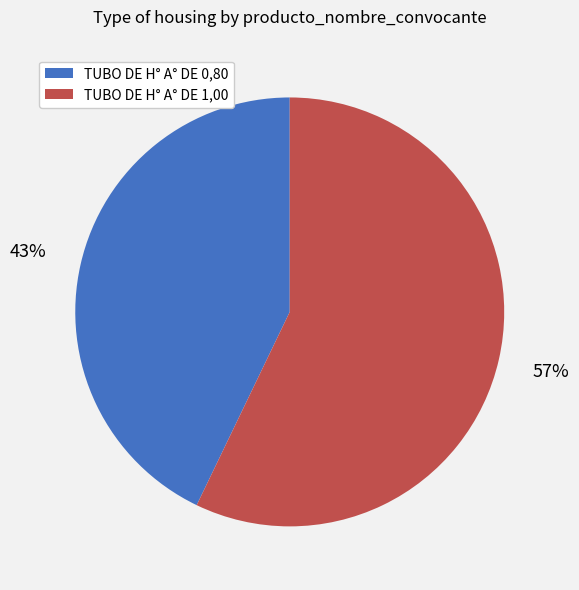

What is the smallest slice in the pie chart?

TUBO DE H° A° DE 0,80